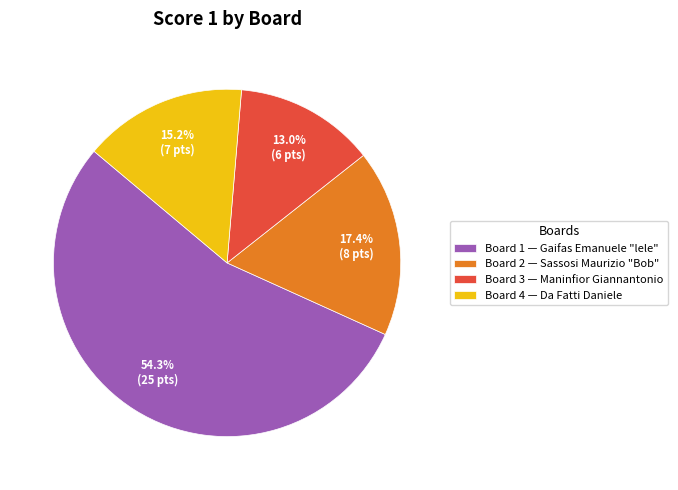

Rank the categories by value from highest to lowest.

Board 1, Board 2, Board 4, Board 3